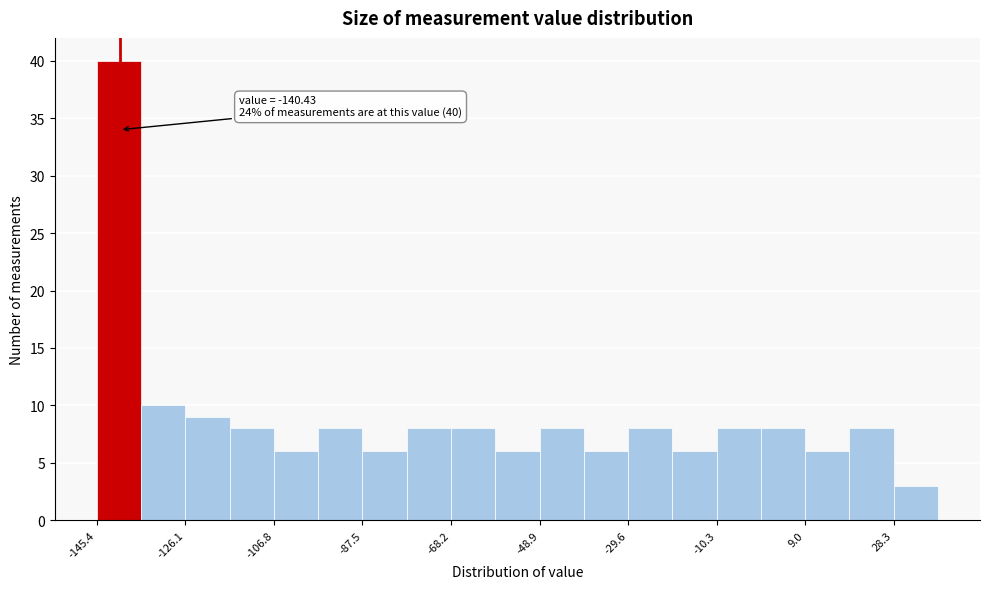

Over which range of the x-axis is the bar tallest?

-146 to -136